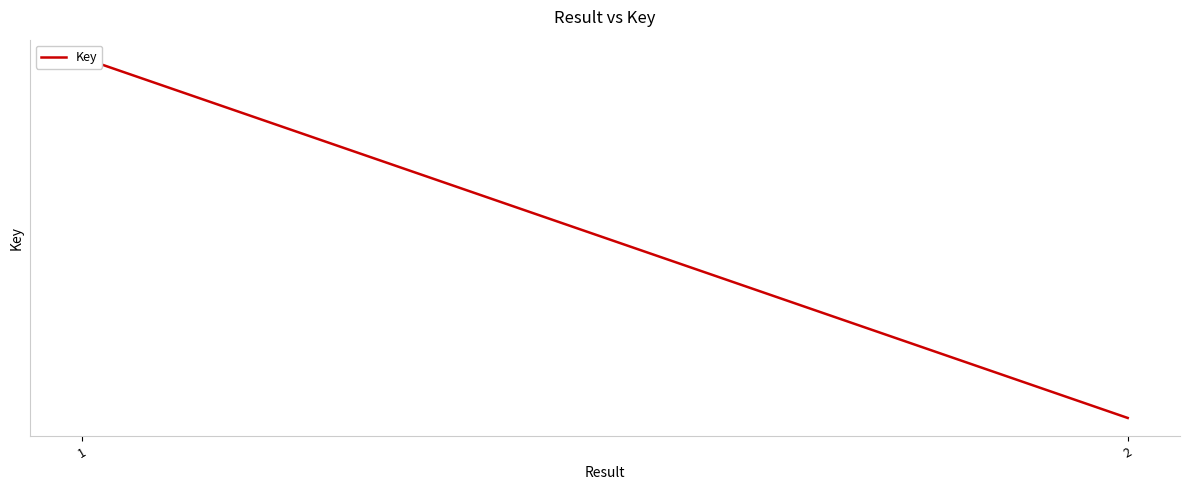

Count the number of categories in the chart.

2